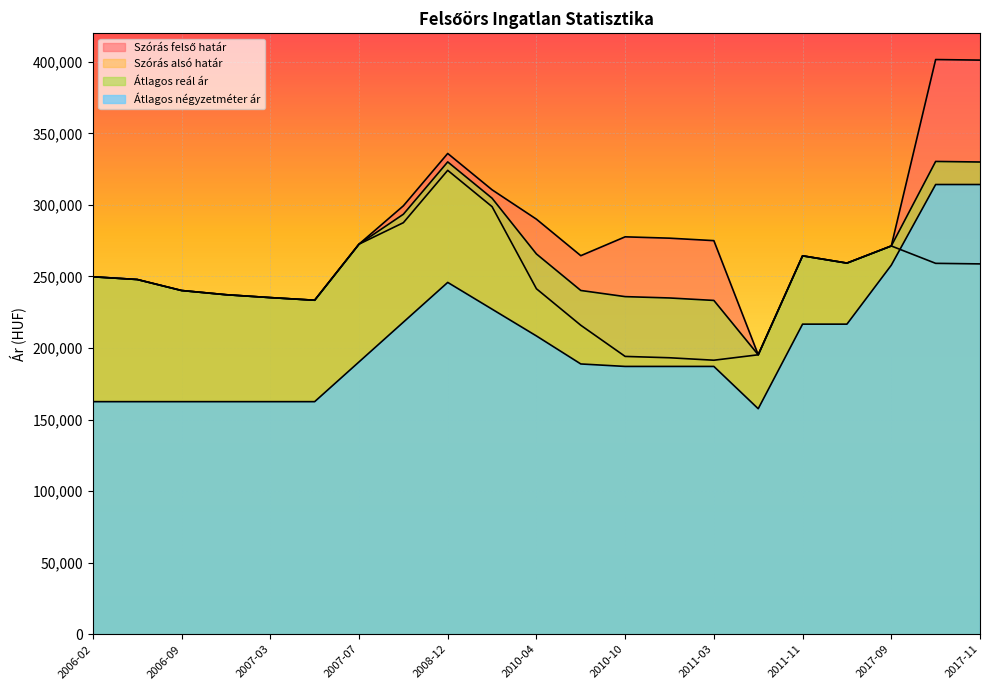

What is the label of the 21st point from the left?

2017-11